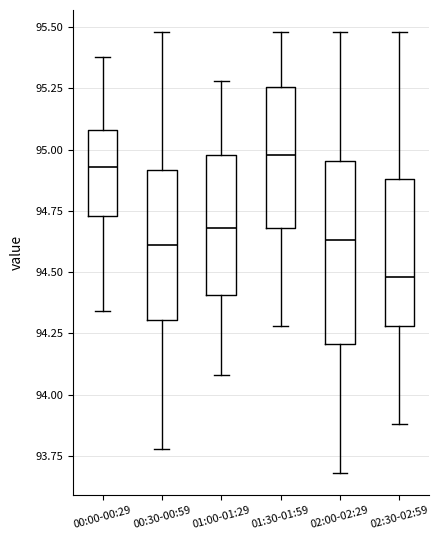

Where is the lower edge of the box for 02:00-02:29 on the y-axis? The values are not printed on the chart, so give them approximately, as read against the axis.

94.20